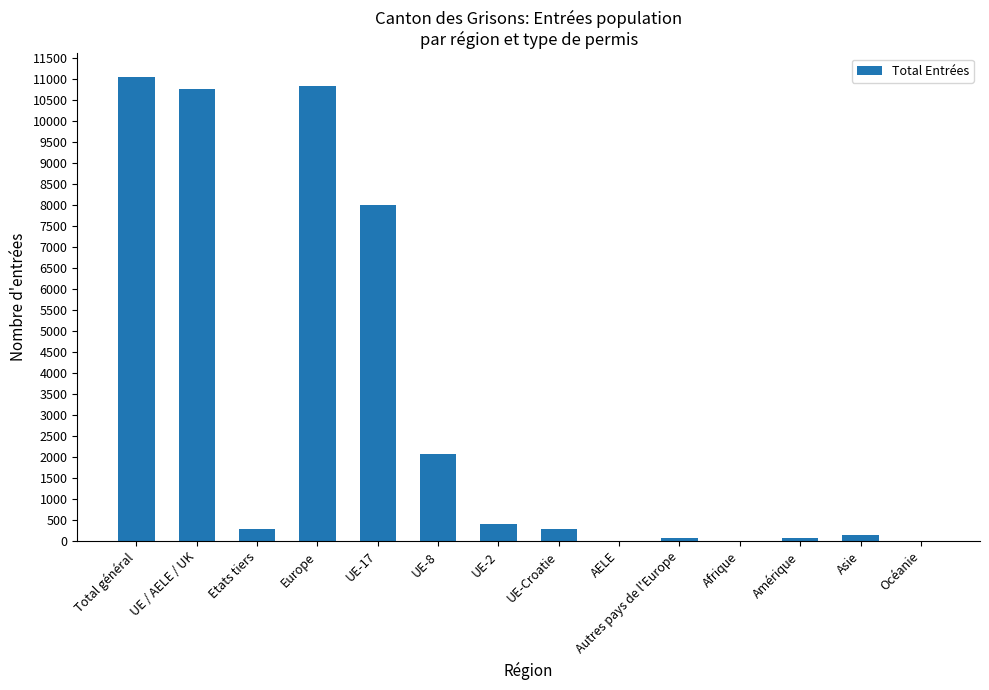

What is the greatest value displayed?

11069